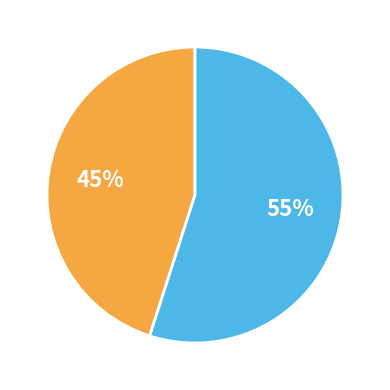

To the nearest percent, what is the difference between the largest and smallest slice percentages?

10%